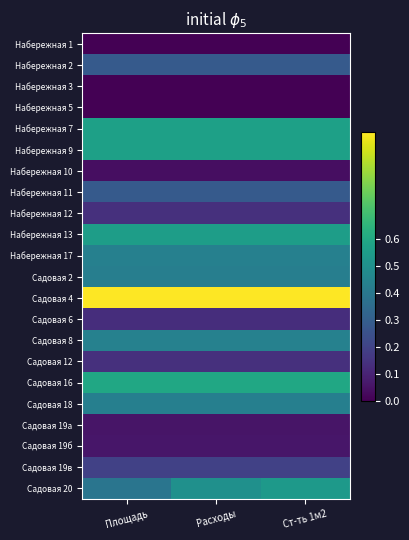

What is the total value across all series at Площадь?

6.7